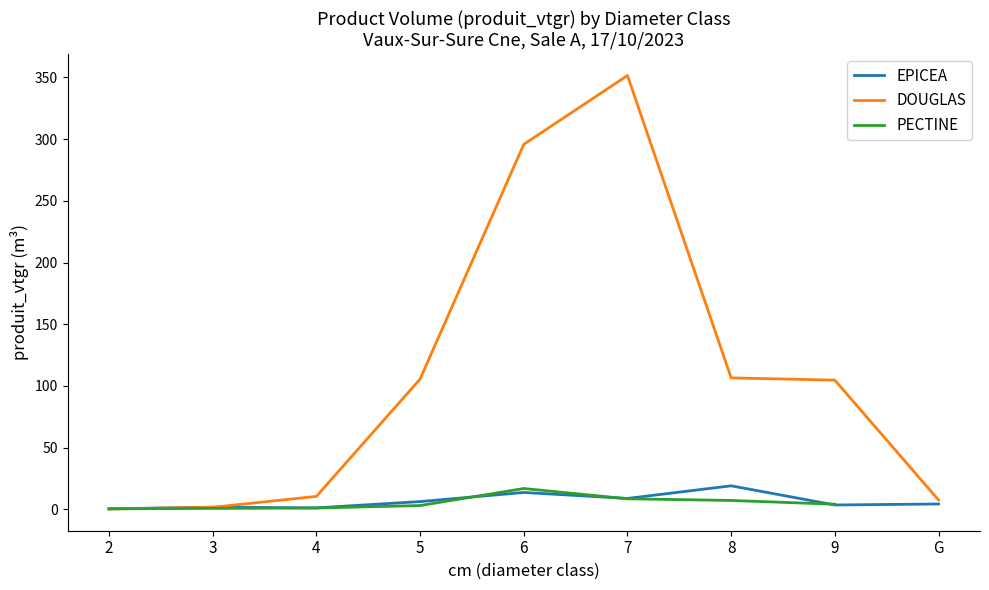

At how many categories does at least one series exceed 283?

2